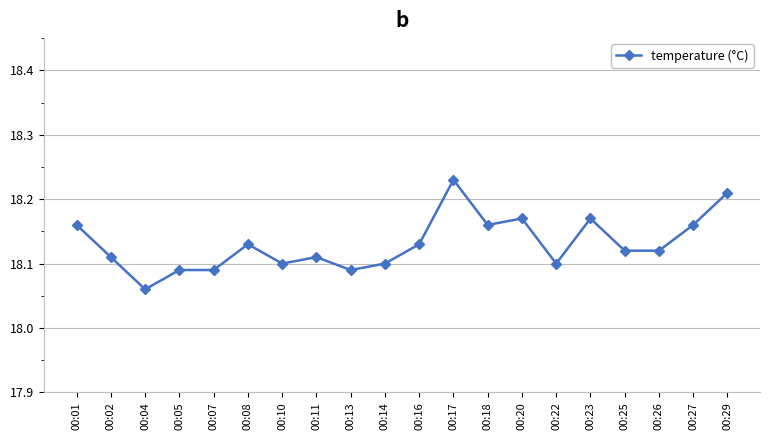

Where is the first local minimum?

00:04